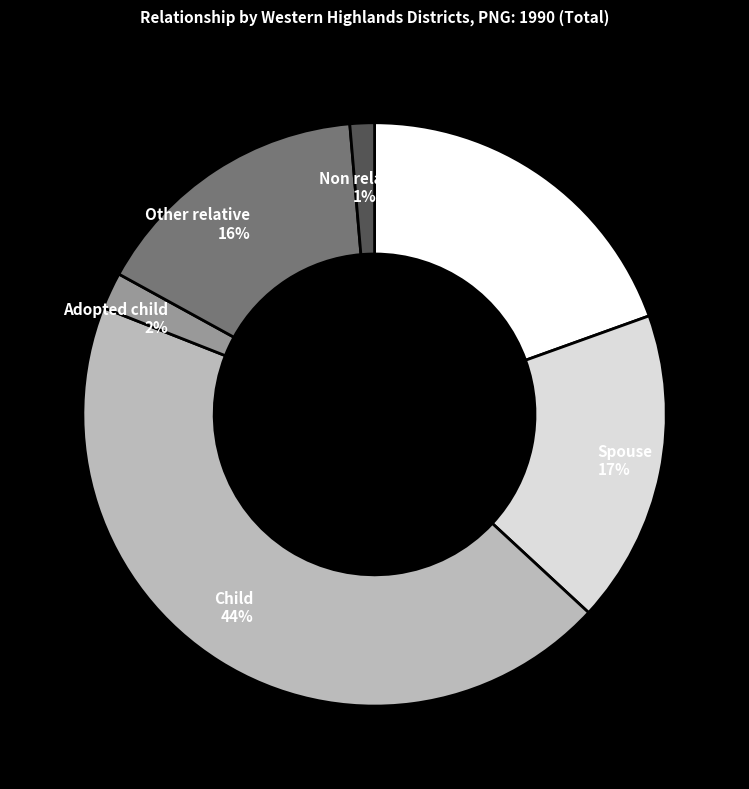

Rank the categories by value from highest to lowest.

Child, Head, Spouse, Other relative, Adopted child, Non relative